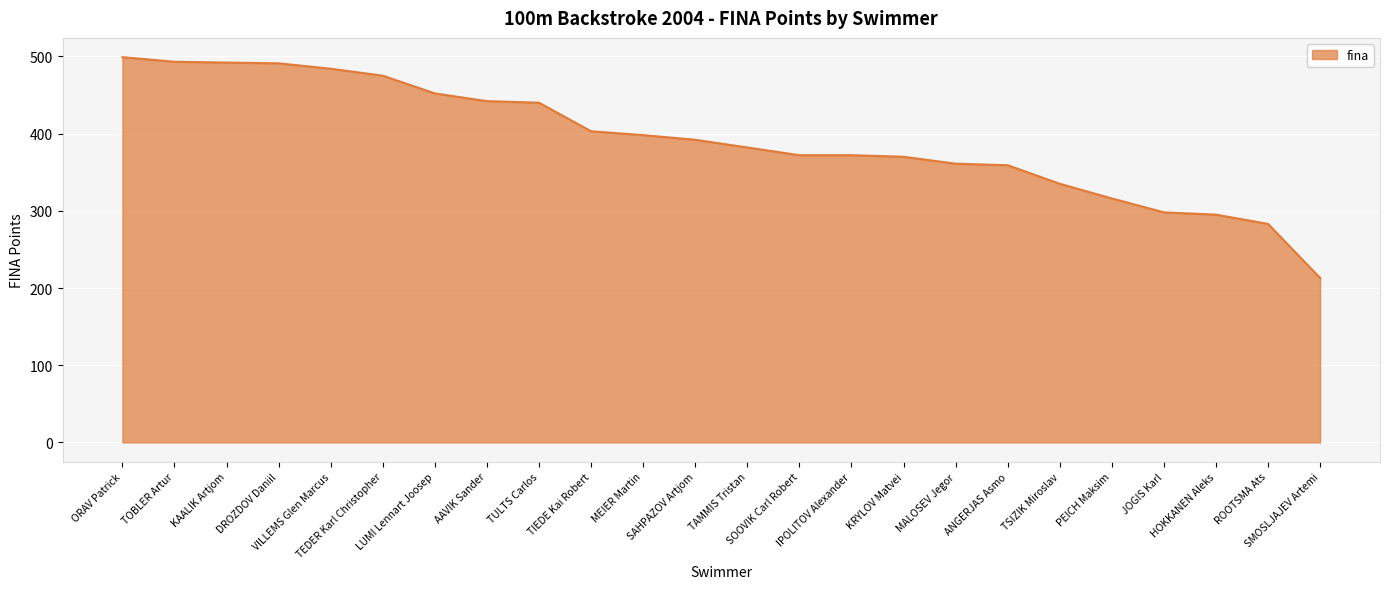

What is the difference between the maximum and second lowest values?

216